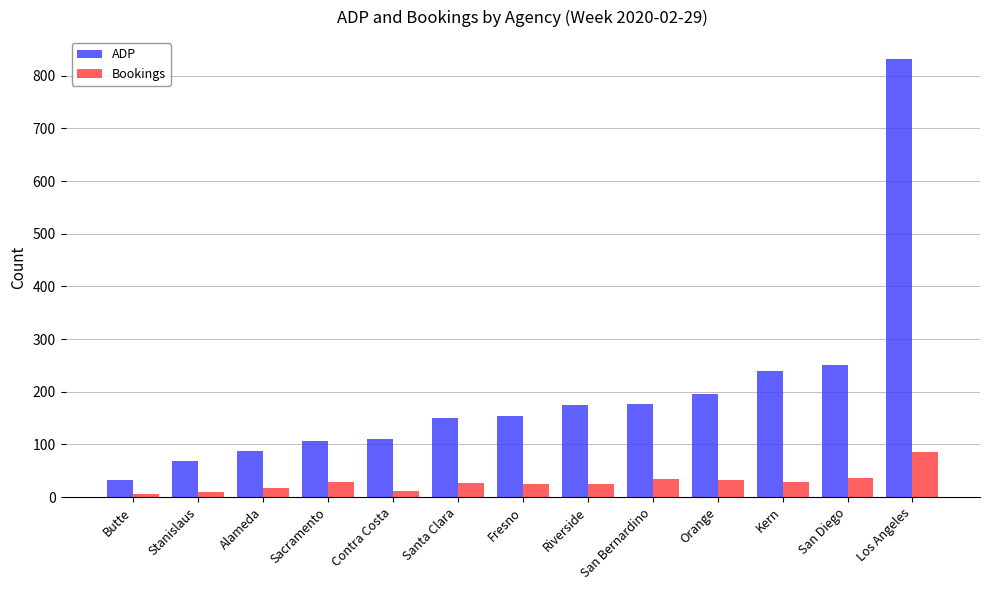

Which series has the largest total across all categories?

ADP